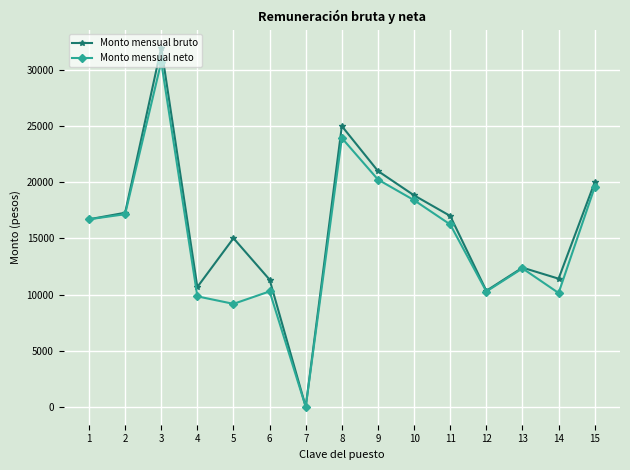

What is the total value across all series at 6?

21603.1